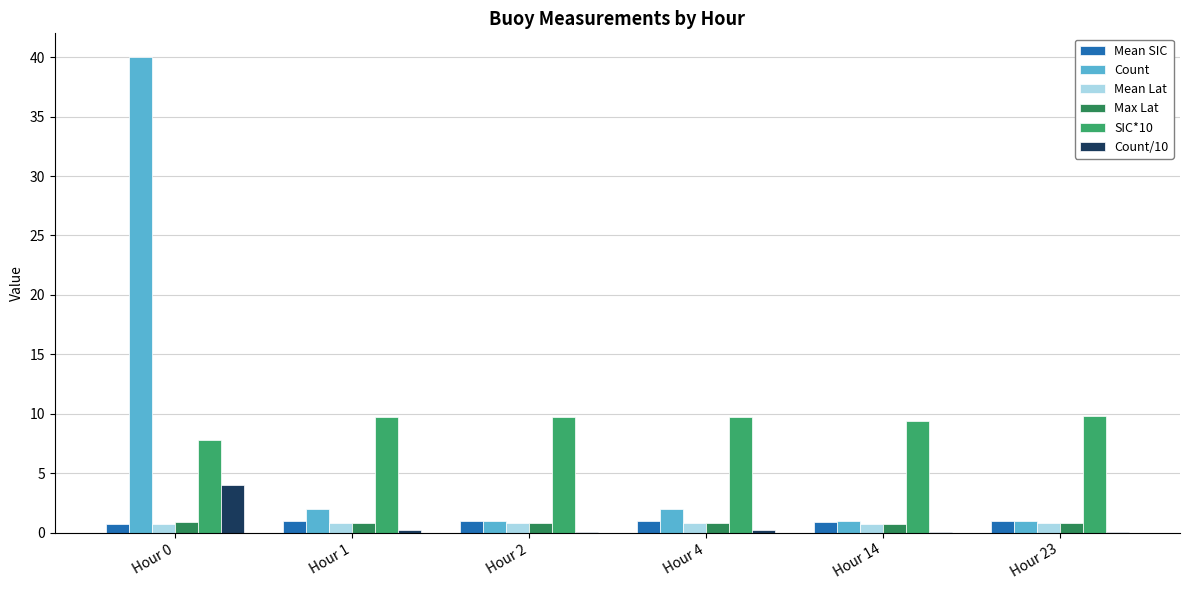

The value of Mean SIC at Hour 2 is 1.0. True or false?

True